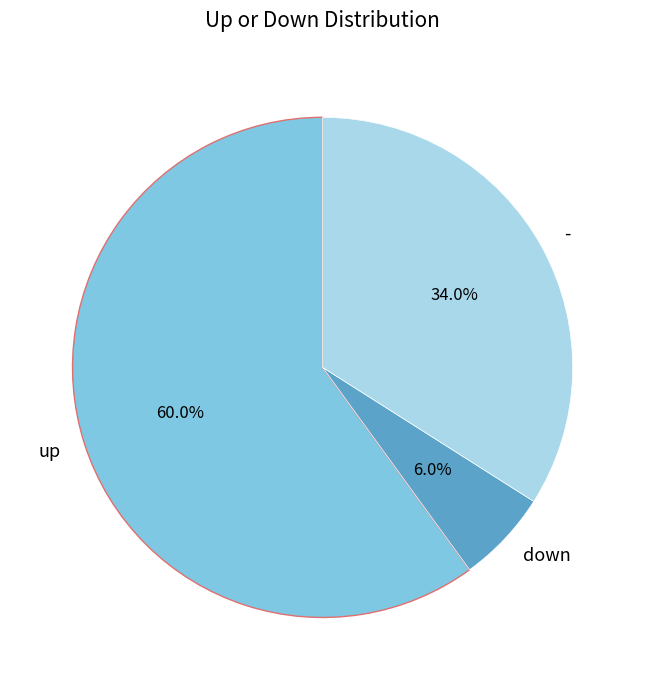

To the nearest percent, what is the difference between the - and down slice percentages?

28%